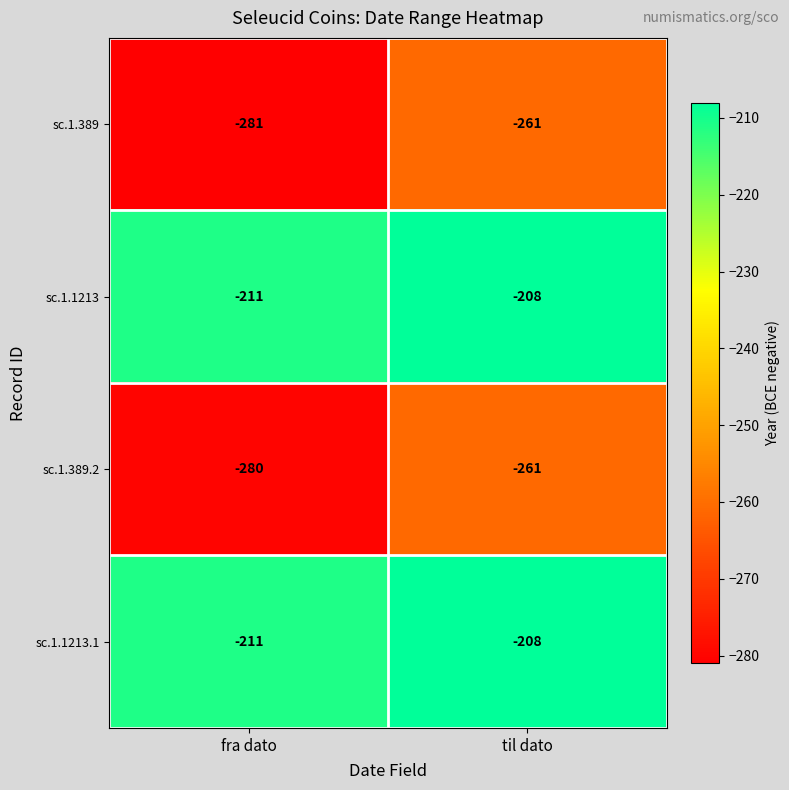

Reading left to right, extract all data points from this chart.

sc.1.389: fra dato=-281	til dato=-261
sc.1.1213: fra dato=-211	til dato=-208
sc.1.389.2: fra dato=-280	til dato=-261
sc.1.1213.1: fra dato=-211	til dato=-208